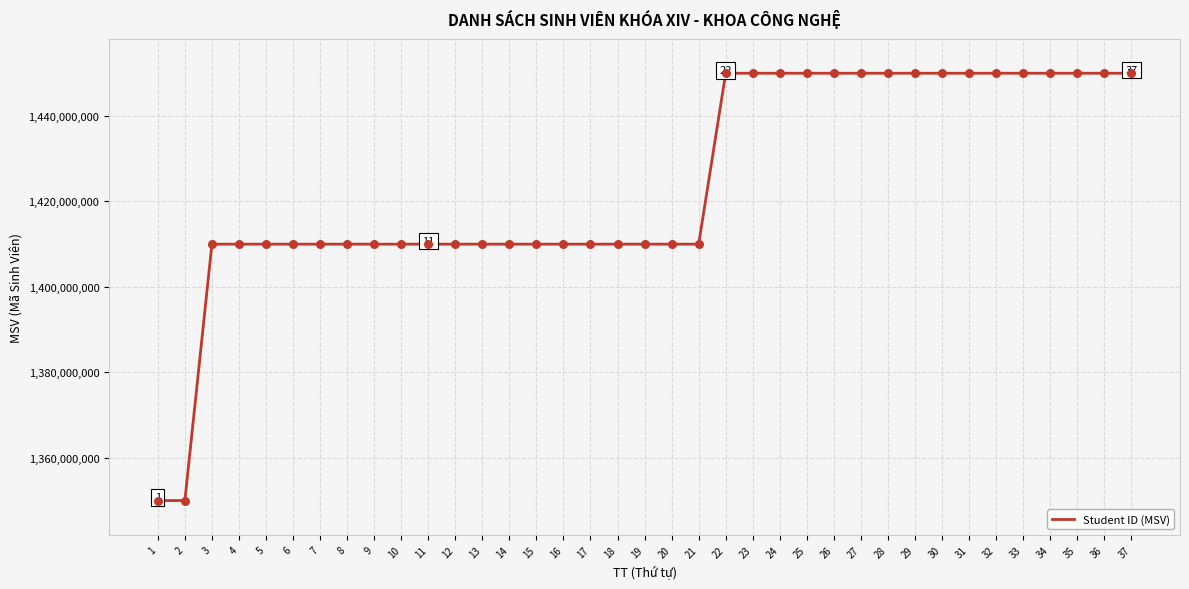

What is the ratio of the value at 13 to the value at 33?

1.0